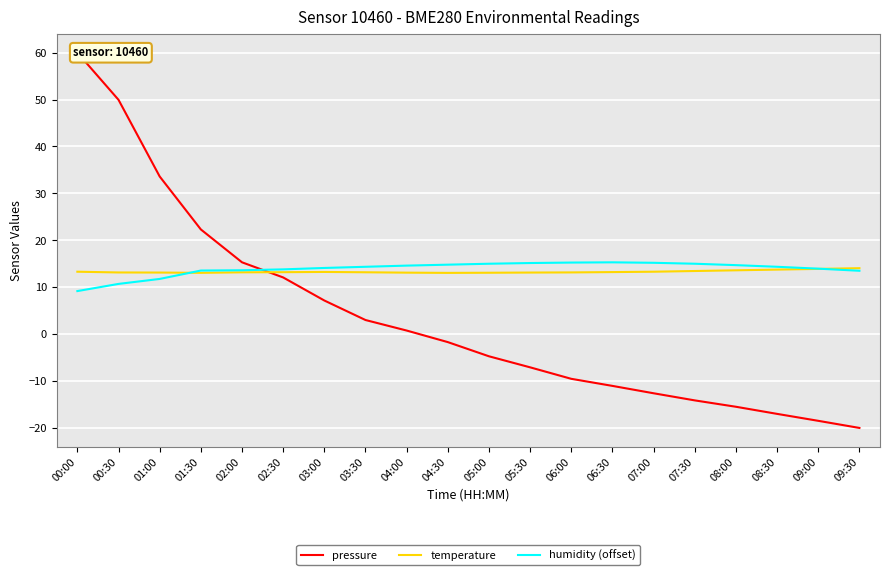

At which category does humidity (offset) reach its first local peak?

06:30